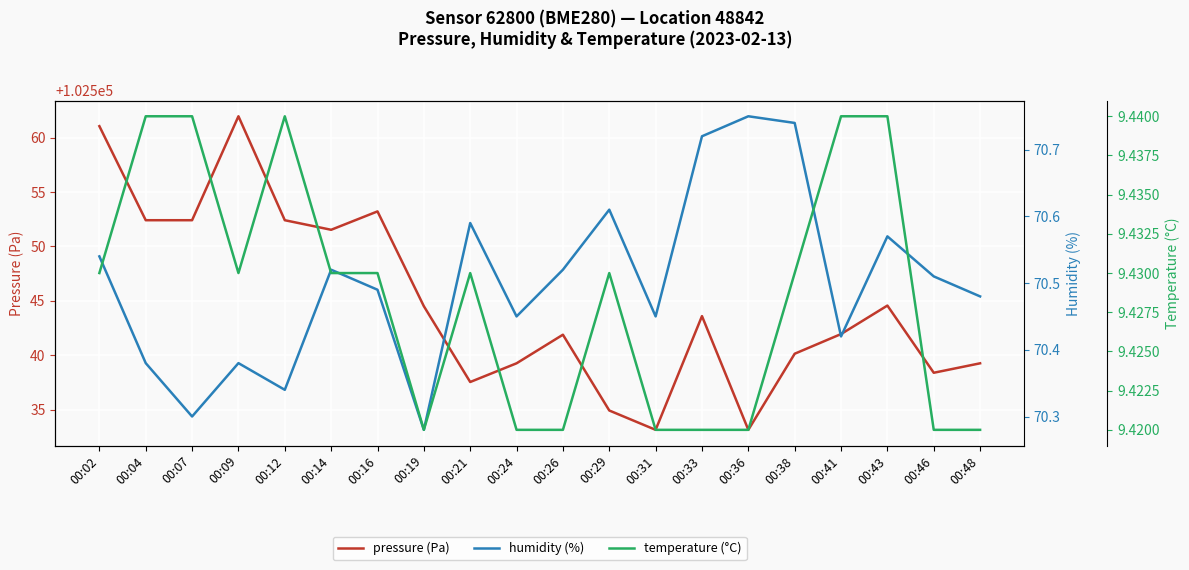

True or false: pressure (Pa) and temperature (°C) cross at least once.

False